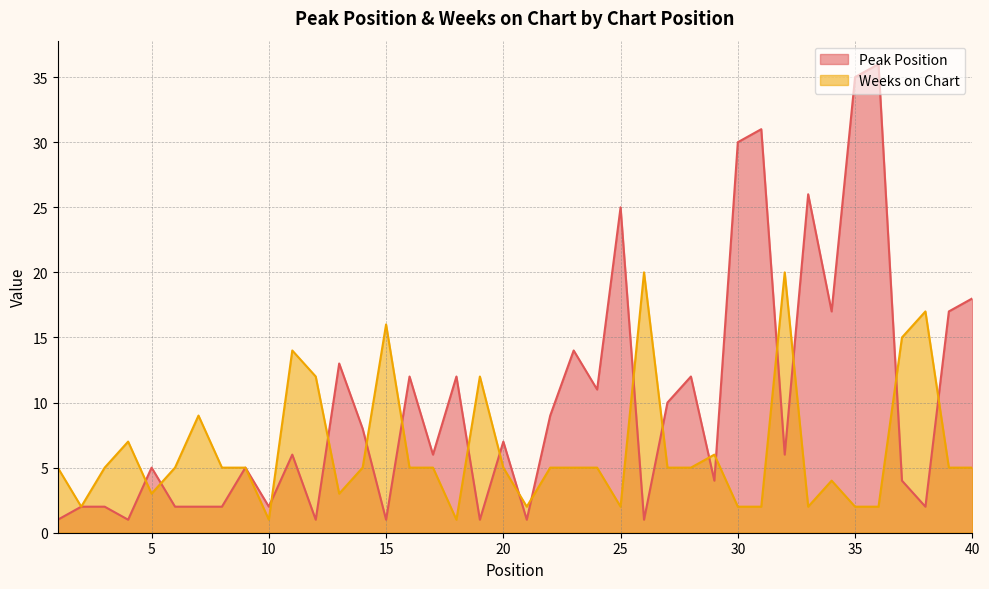

Between 10 and 14, which is larger?

14